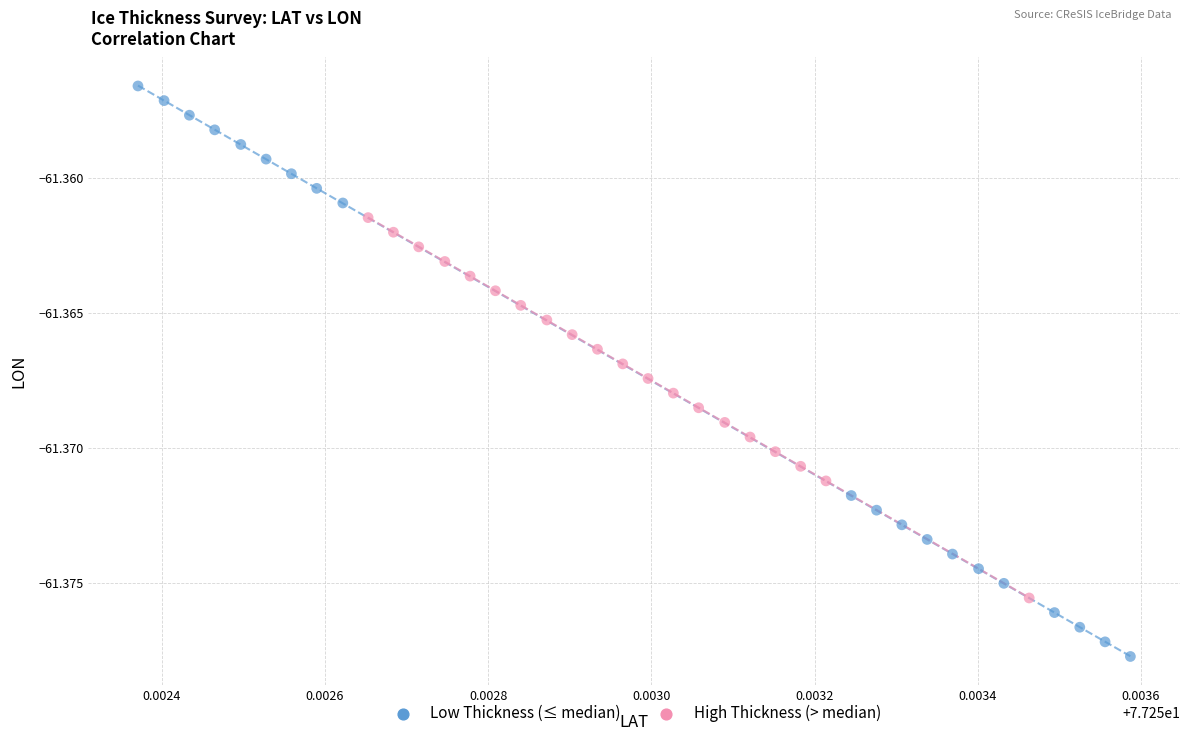

Which series contains the lowest Y value?

Low Thickness (≤ median)